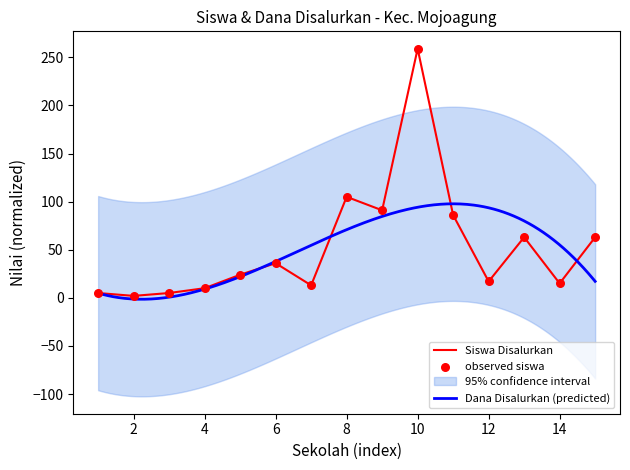

Where is Siswa Disalurkan nearest to the value 130?

8